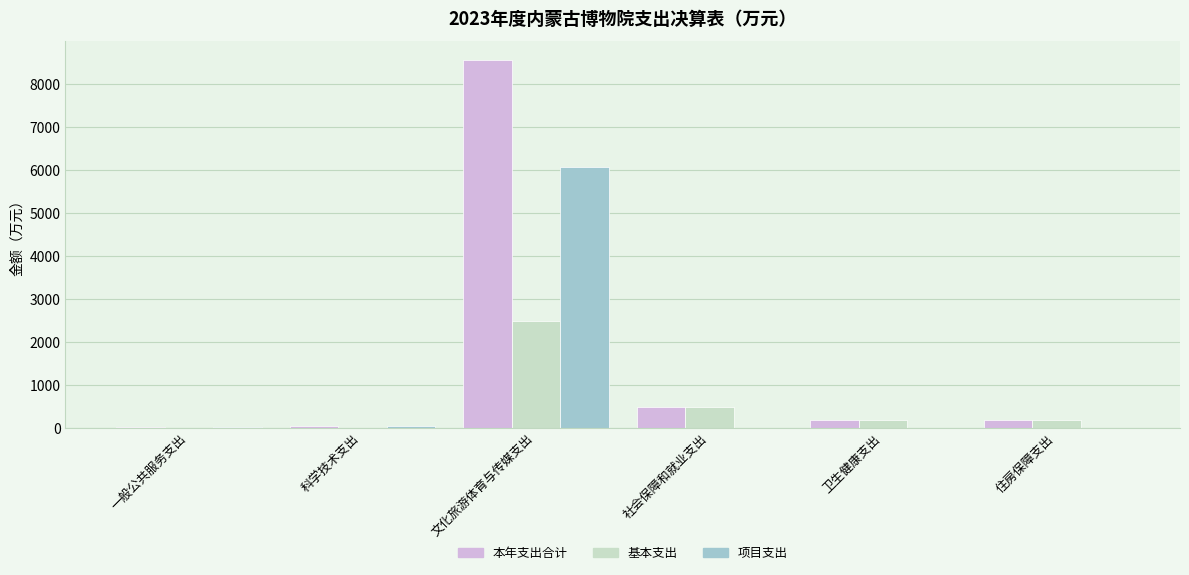

Which series changed the most between 文化旅游体育与传媒支出 and 卫生健康支出?

本年支出合计